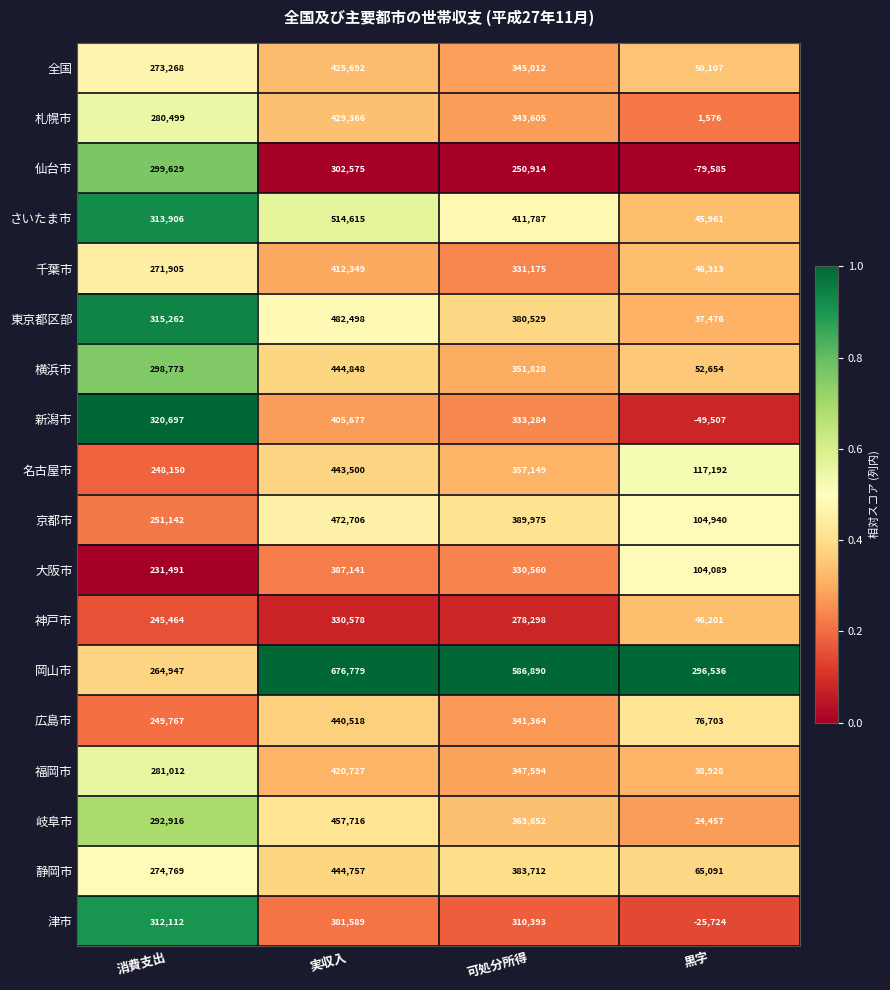

What is the greatest value displayed?

676779